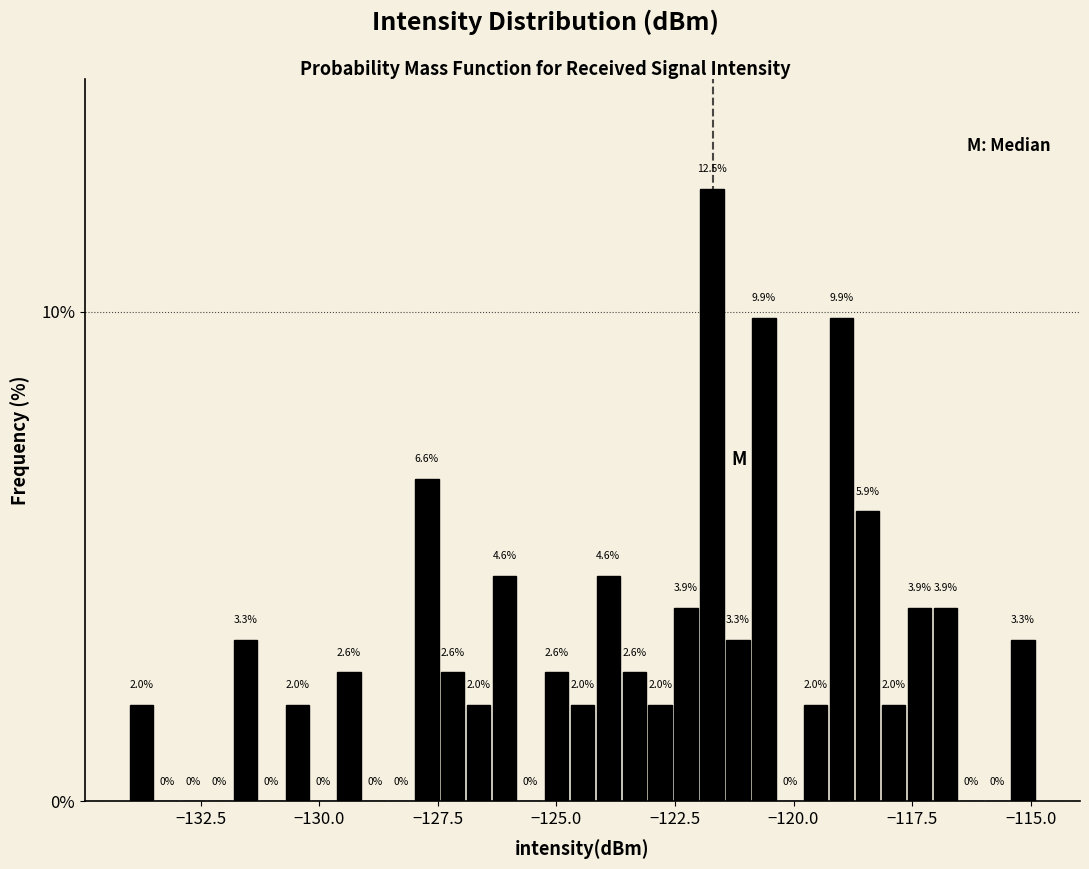

Read against the x-axis, roughly where is the centre of the tallest bar?

-121.5